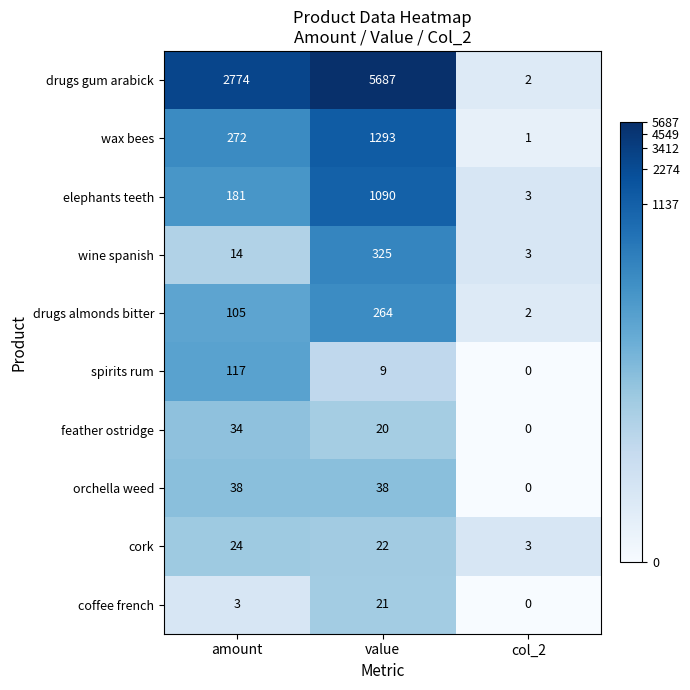

Which series changed the most between amount and col_2?

drugs gum arabick